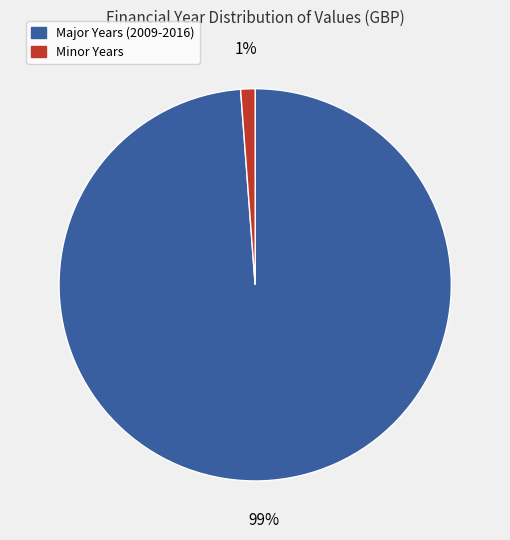

Which category has the biggest portion of the pie?

Major Years (2009-2016)